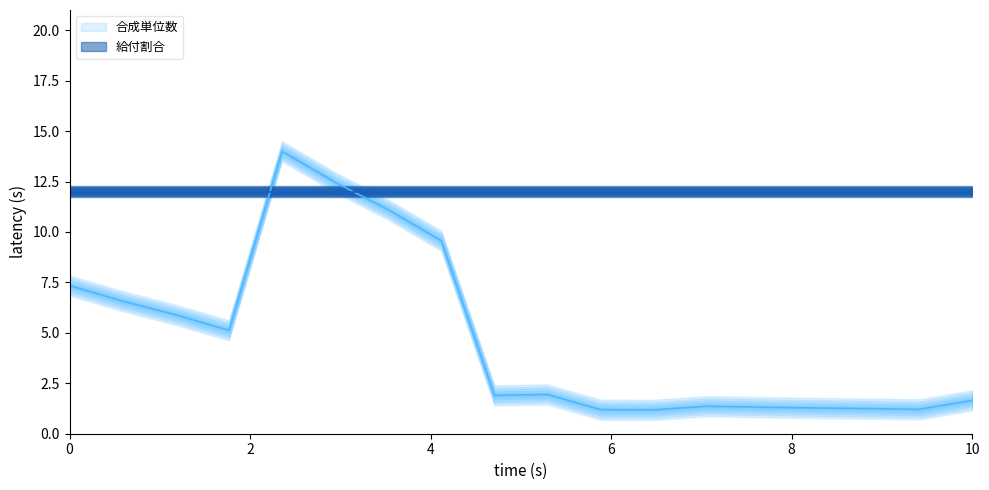

What is the sum of all values?

86.3